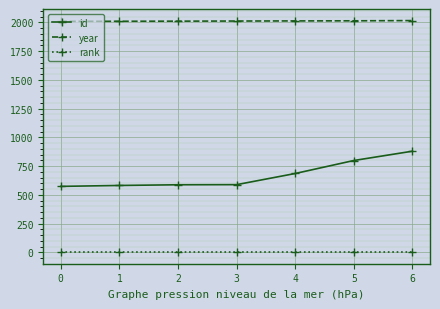

True or false: id and year cross at least once.

False